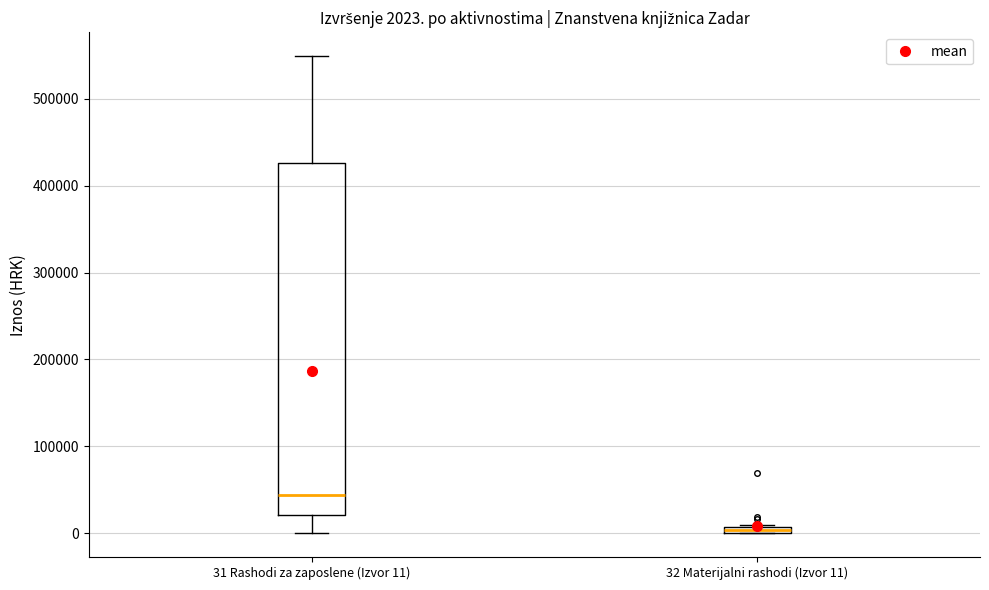

Comparing the boxes themselves (not the whiskers), which one is the tallest?

31 Rashodi za zaposlene (Izvor 11)